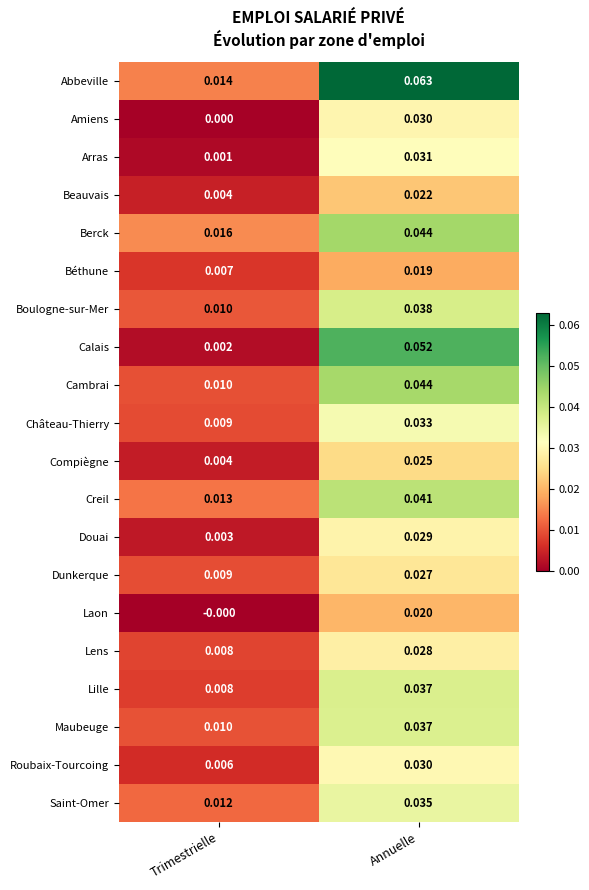

Is the value of Berck at Trimestrielle greater than the value of Arras at Annuelle?

No